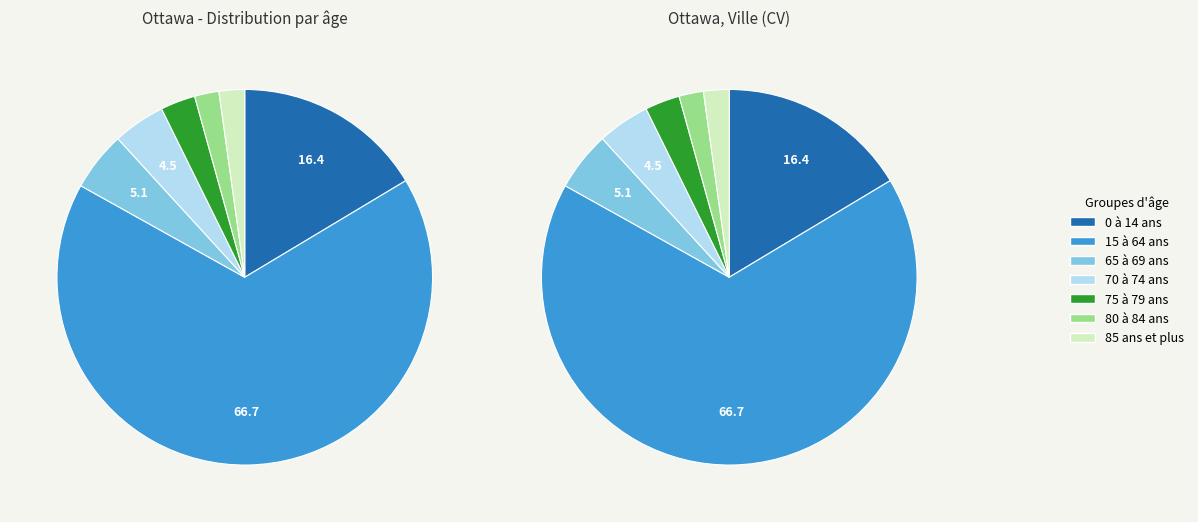

Is there any slice that represents more than half of the pie?

Yes